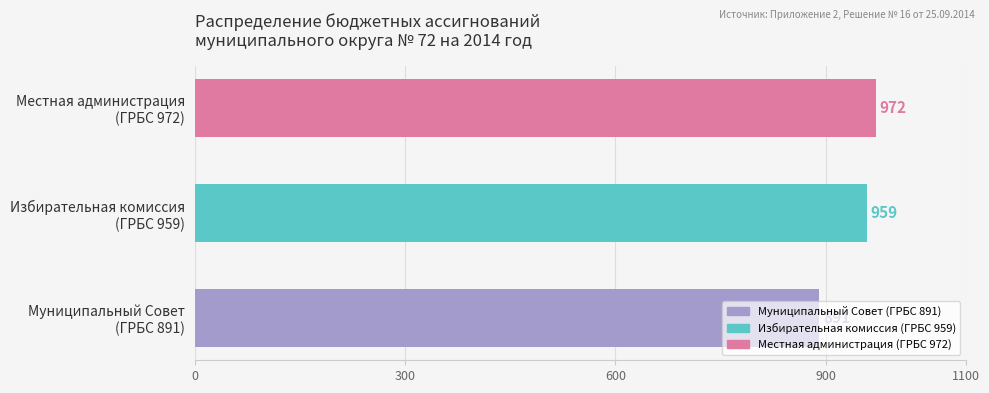

Count the values in the range 891 to 972.

3